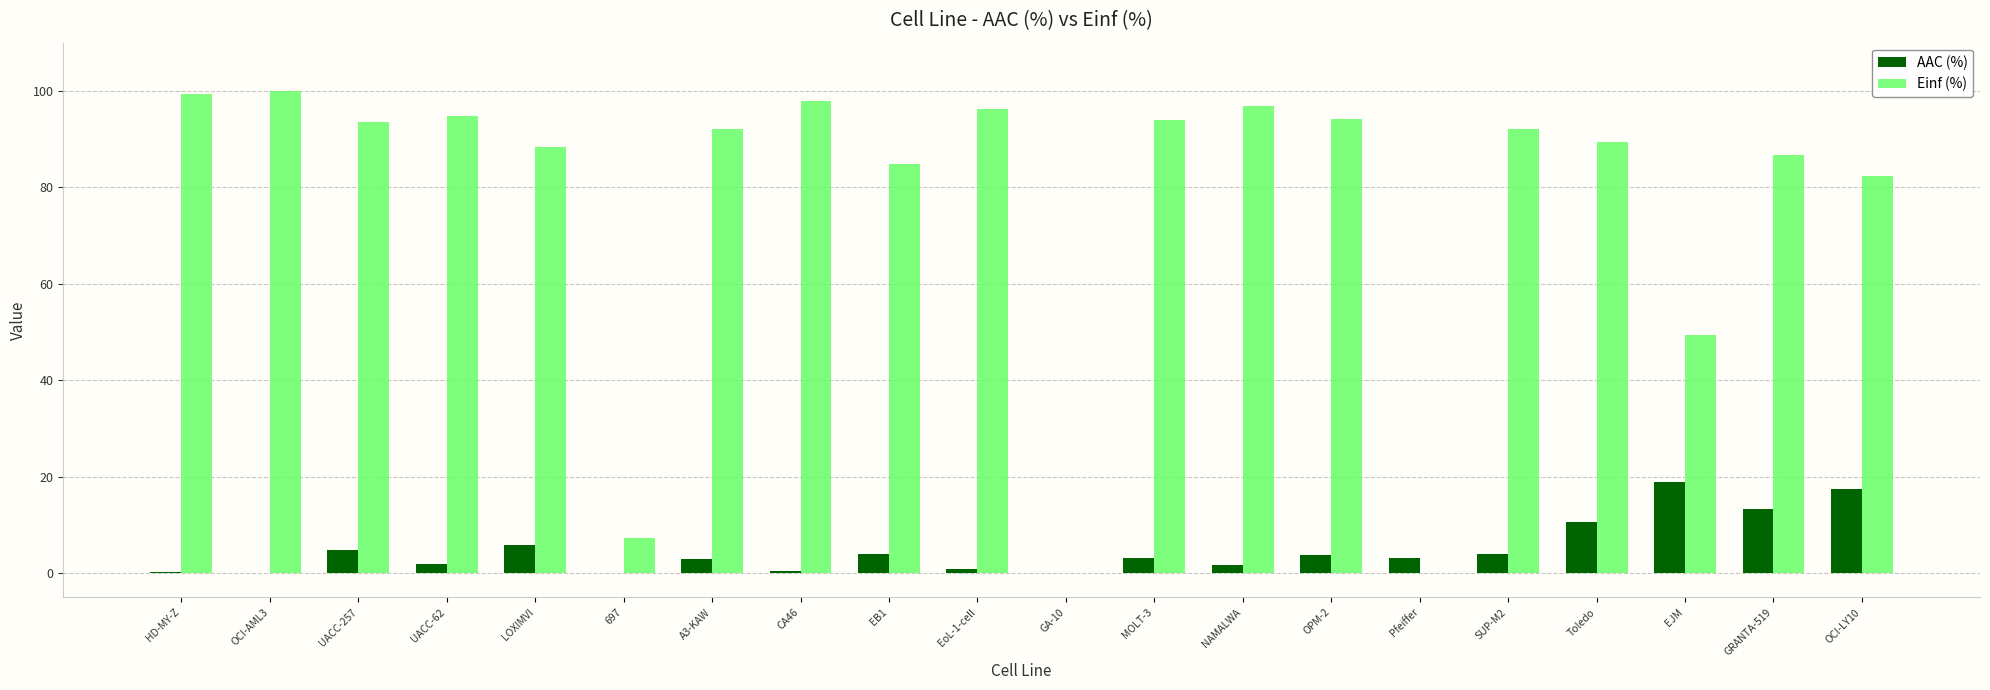

Is the value of AAC (%) at A3-KAW greater than the value of Einf (%) at A3-KAW?

No